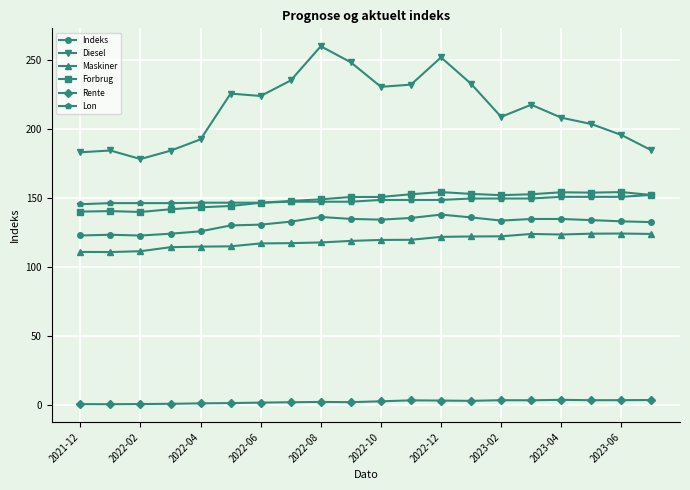

How many values in the Maskiner series exceed 119?

10